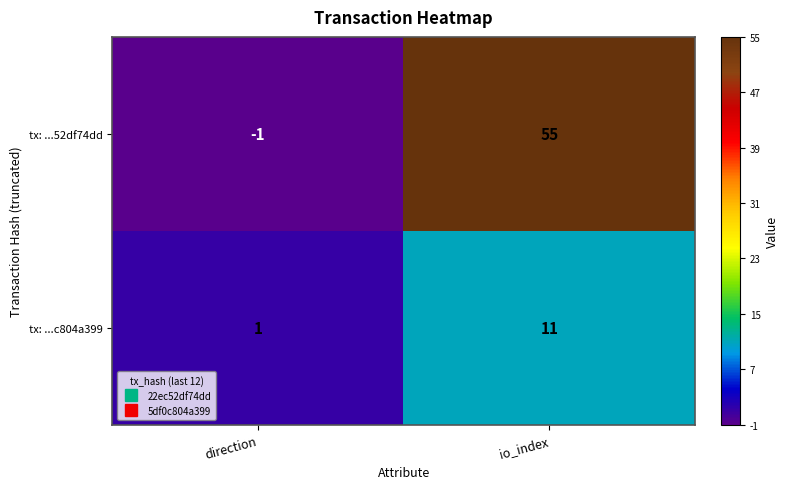

Rank the series by their maximum value, from lowest to highest.

tx: ...c804a399, tx: ...52df74dd